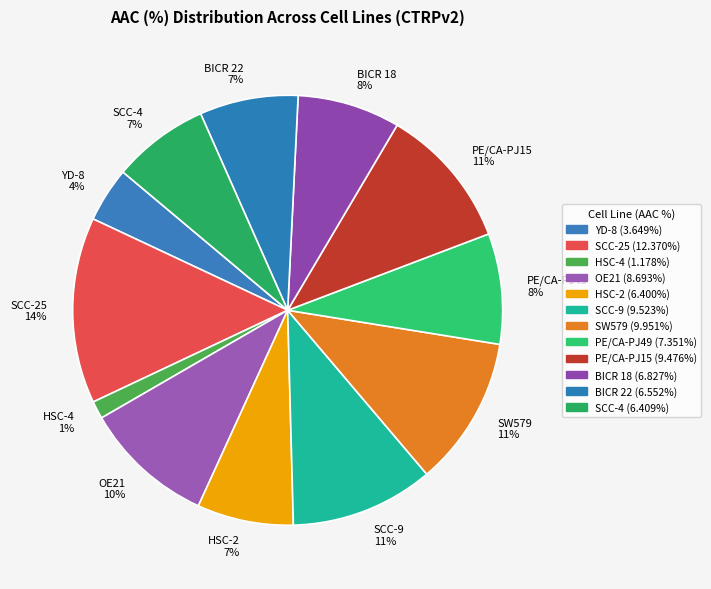

Does YD-8 account for over 50% of the chart?

No